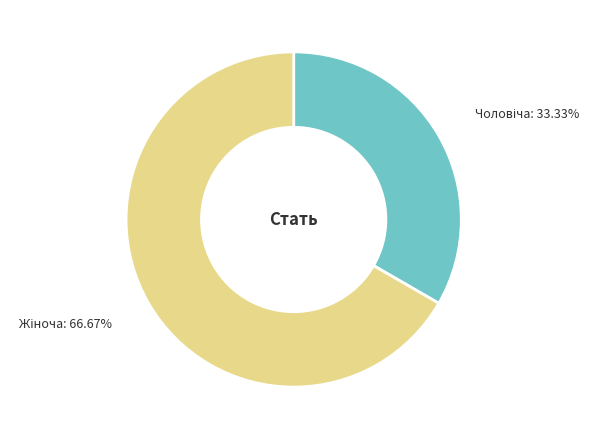

Is there any slice that represents more than half of the pie?

Yes